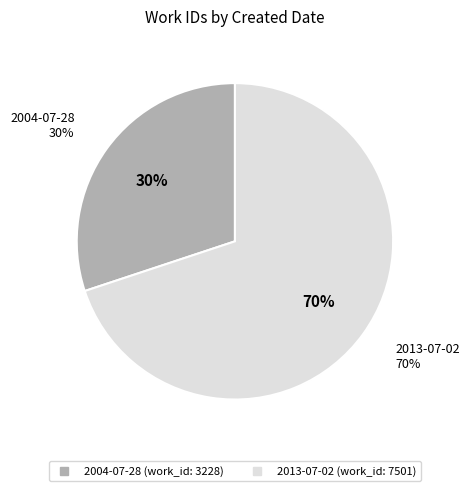

What percentage do 2013-07-02 and 2004-07-28 together represent?

100.0%